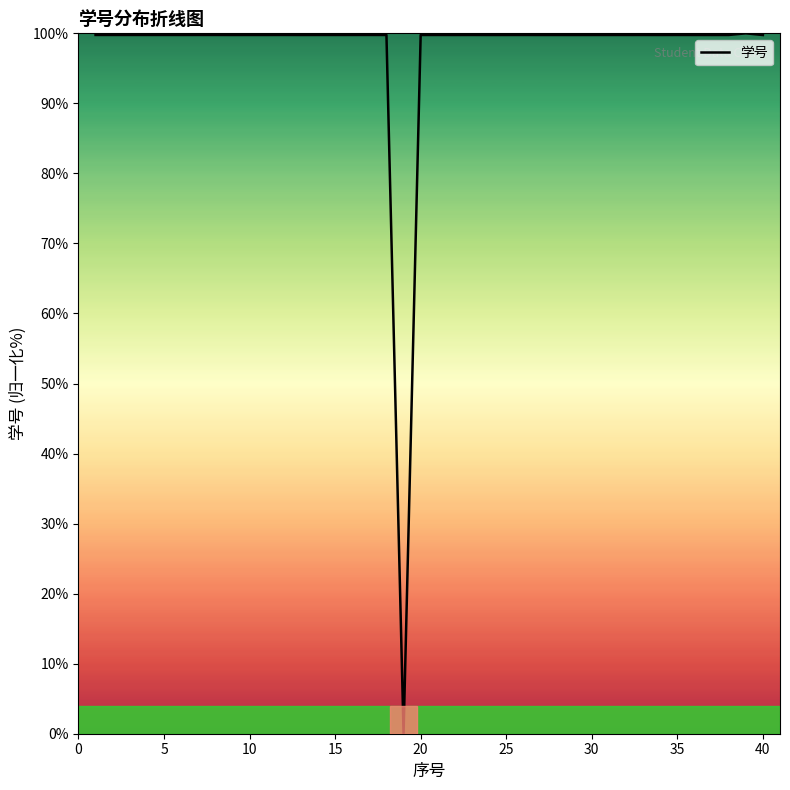

What is the greatest value displayed?

100.0